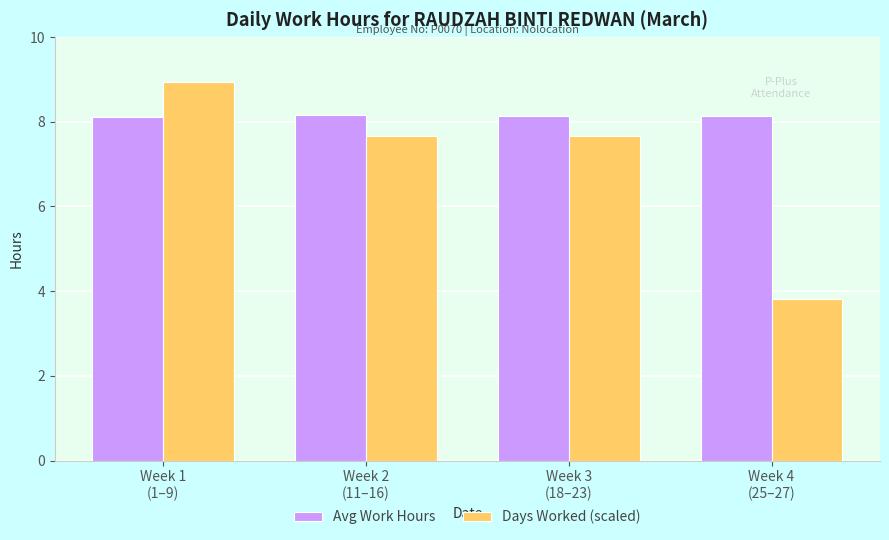

Where does the Days Worked (scaled) series first go above 7?

Week 1
(1–9)